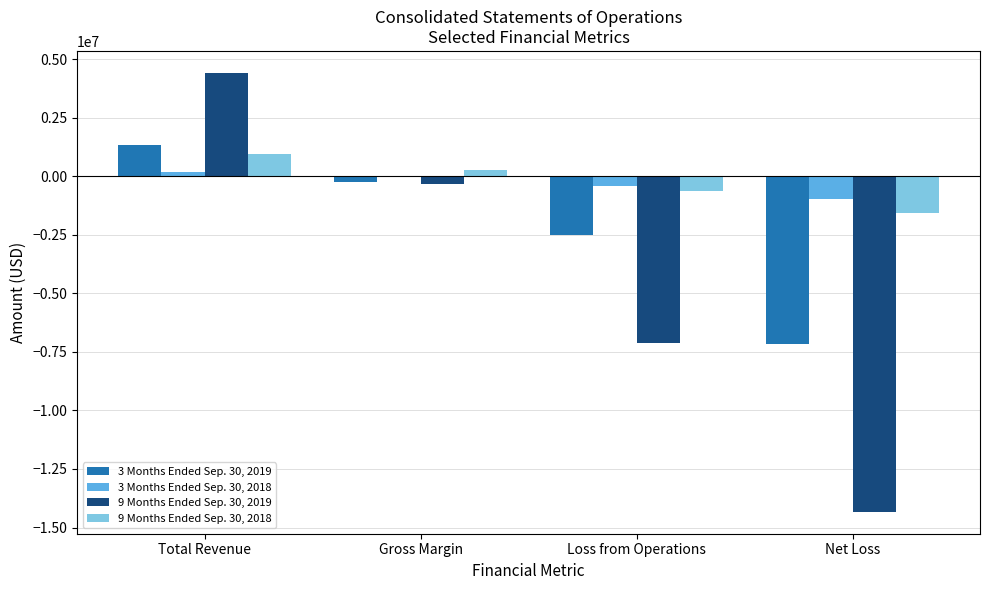

How many distinct data groups are displayed?

4